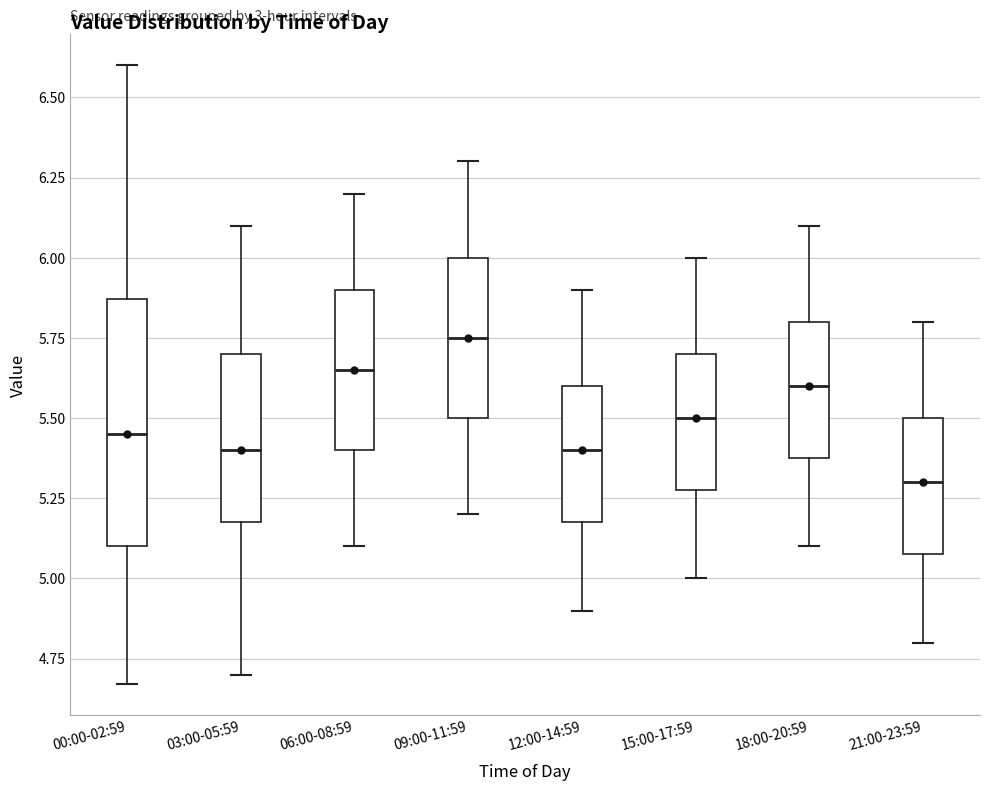

Reading left to right, transcribe this box plot: for each box, give where its median line is, the range the box spans, and where its two whiskers end, as read against the y-axis. The values are not printed on the chart, so give them approximately, as read against the axis.

00:00-02:59: median 5.45, box 5.10 to 5.85, whiskers 4.65 to 6.60
03:00-05:59: median 5.40, box 5.20 to 5.70, whiskers 4.70 to 6.10
06:00-08:59: median 5.65, box 5.40 to 5.90, whiskers 5.10 to 6.20
09:00-11:59: median 5.75, box 5.50 to 6.00, whiskers 5.20 to 6.30
12:00-14:59: median 5.40, box 5.20 to 5.60, whiskers 4.90 to 5.90
15:00-17:59: median 5.50, box 5.30 to 5.70, whiskers 5.00 to 6.00
18:00-20:59: median 5.60, box 5.40 to 5.80, whiskers 5.10 to 6.10
21:00-23:59: median 5.30, box 5.10 to 5.50, whiskers 4.80 to 5.80